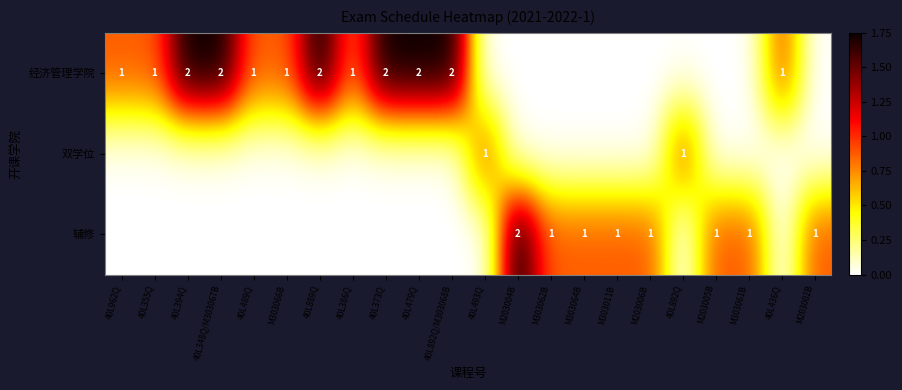

The 辅修 series shows 2 at M303064B. True or false?

False